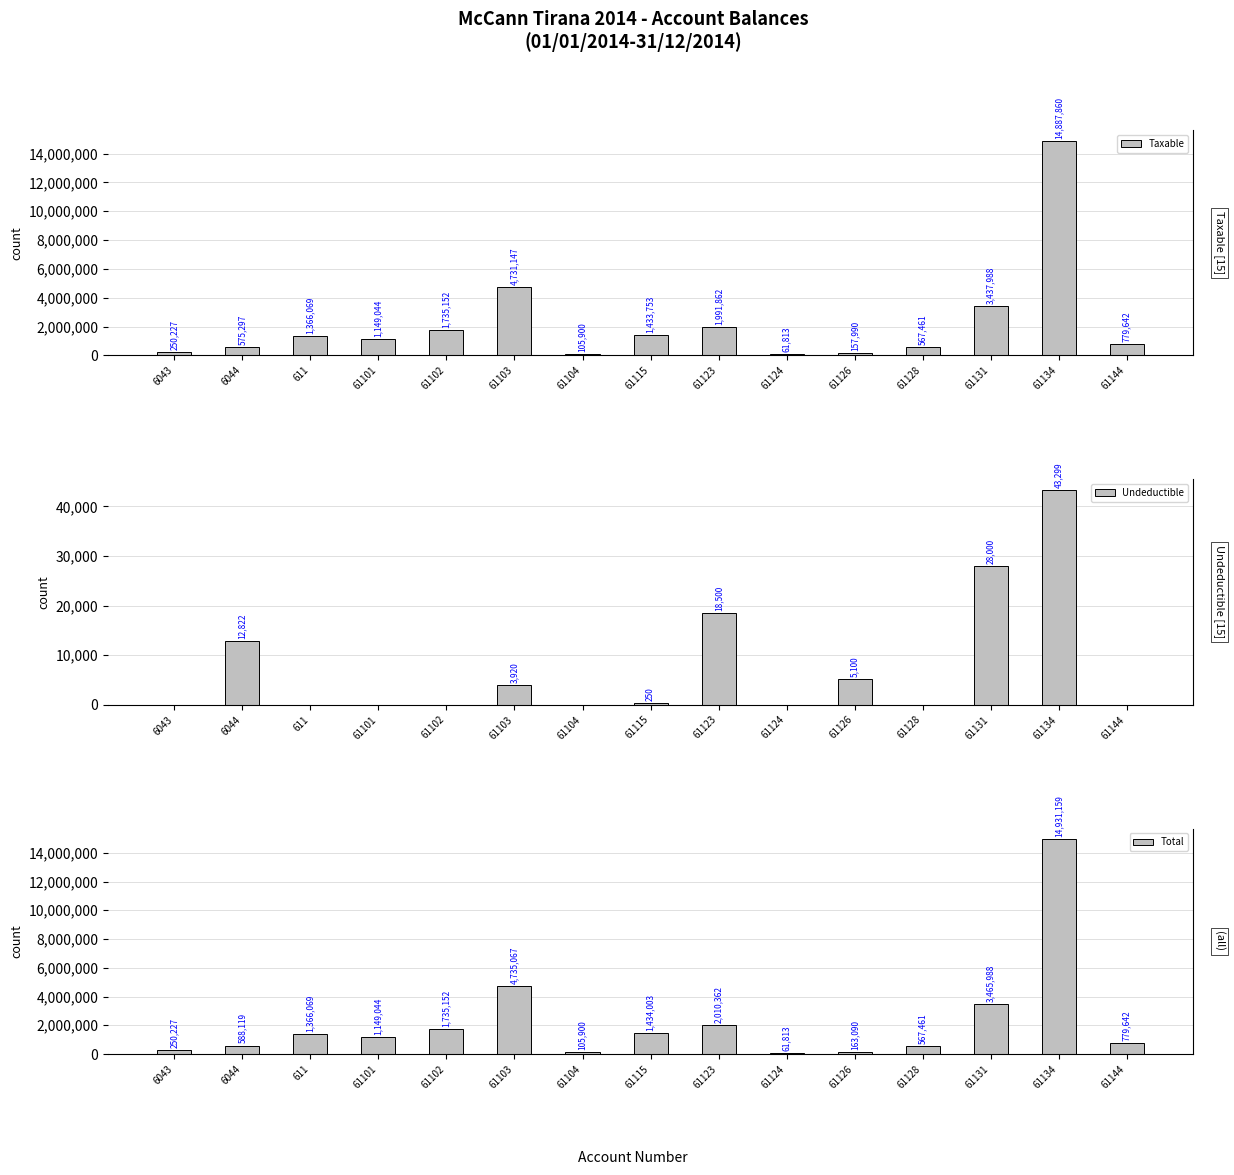

Rank the series at 6044 from lowest to highest value.

Undeductible, Taxable, Total